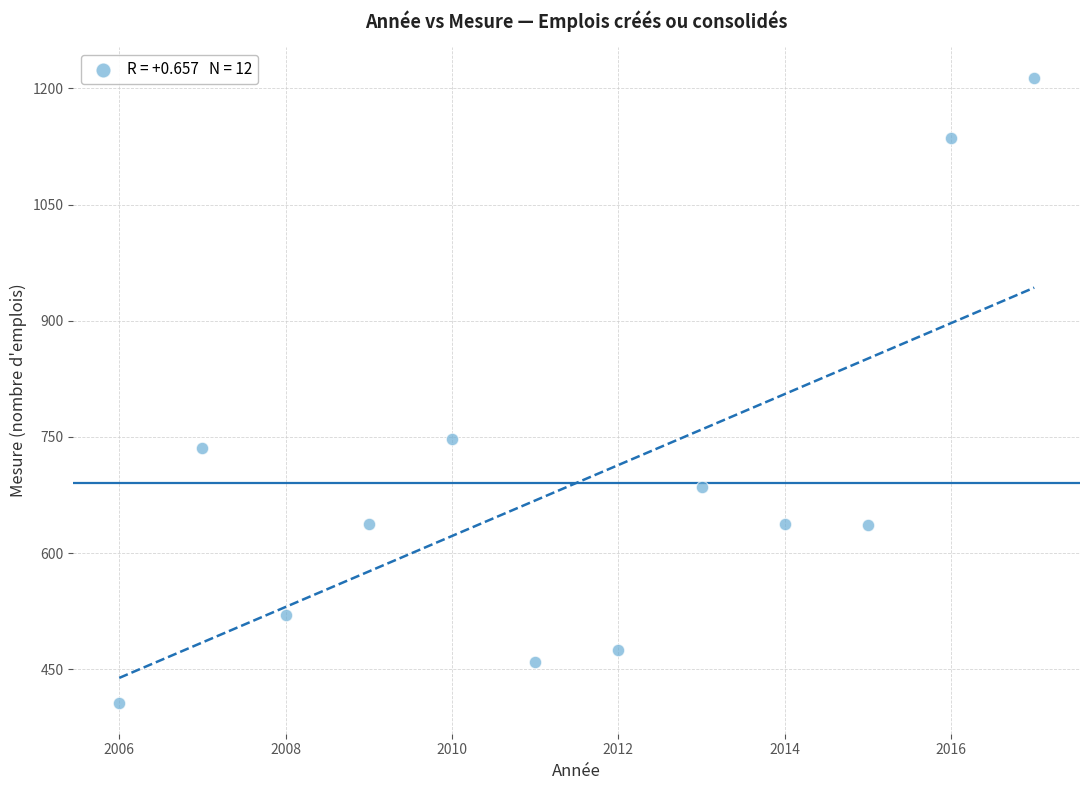

What is the average X value?

2012